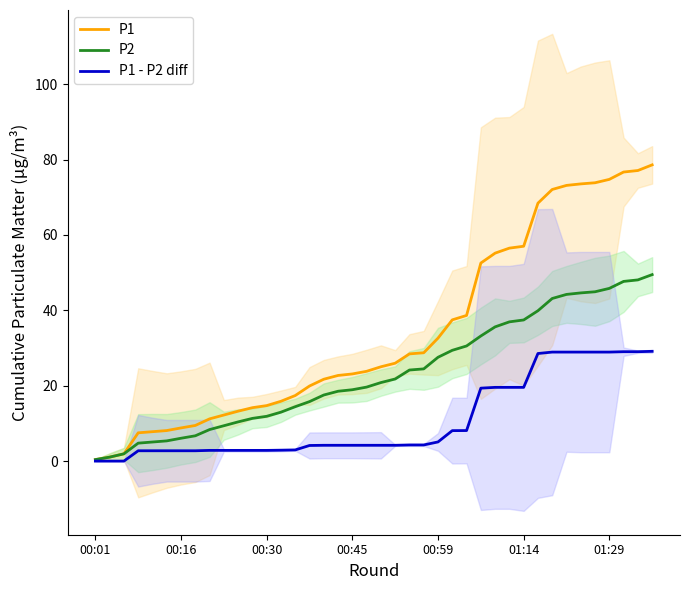

What is the highest value of the P1 - P2 diff series?

29.1